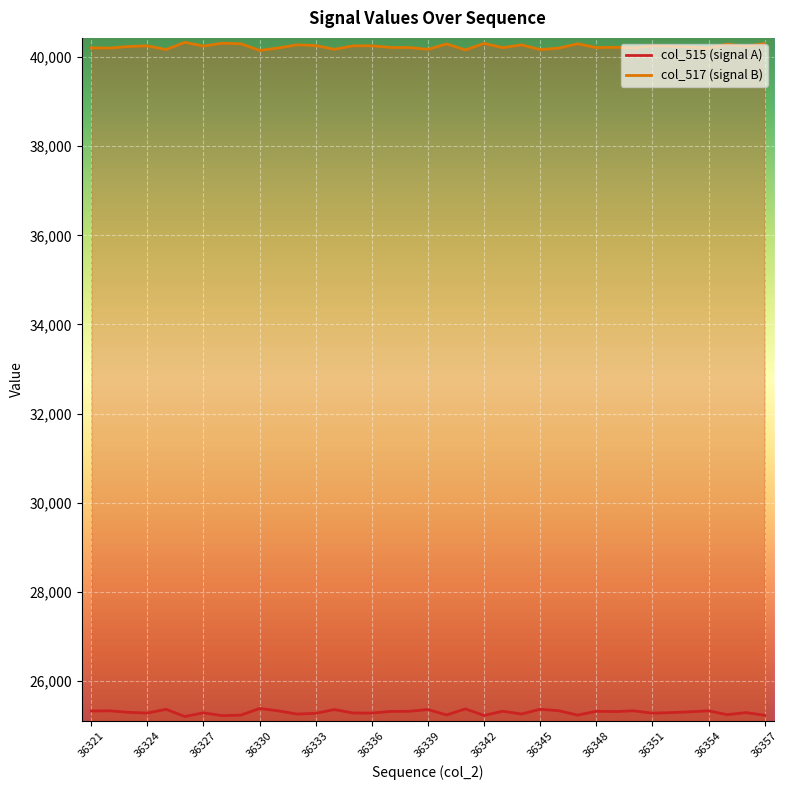

Reading left to right, list all the values displayed in this chart.

col_515: 25329	25333	25298	25283	25367	25205	25288	25225	25237	25386	25332	25260	25277	25361	25284	25282	25320	25322	25362	25240	25376	25229	25324	25261	25368	25335	25236	25323	25316	25333	25280	25293	25311	25333	25246	25293	25233
col_517: 40206	40202	40237	40252	40168	40330	40247	40310	40298	40149	40203	40275	40258	40174	40251	40253	40215	40213	40173	40295	40159	40306	40211	40274	40167	40200	40299	40212	40219	40202	40255	40242	40224	40202	40289	40242	40302